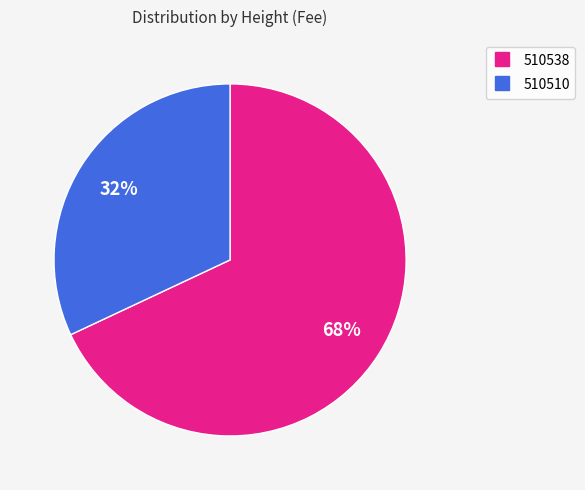

Is it true that 510538 is 83% of the pie?

False